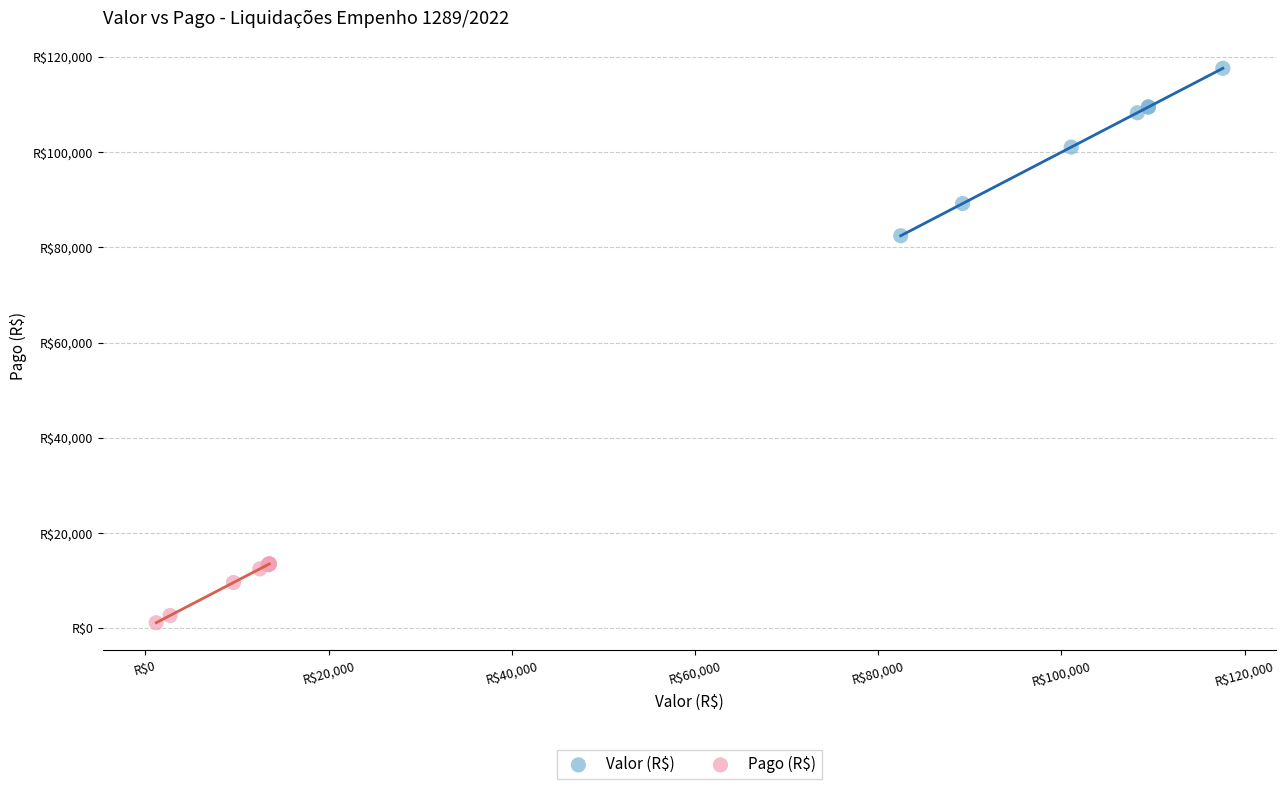

Which series reaches the maximum Y coordinate?

Valor (R$)